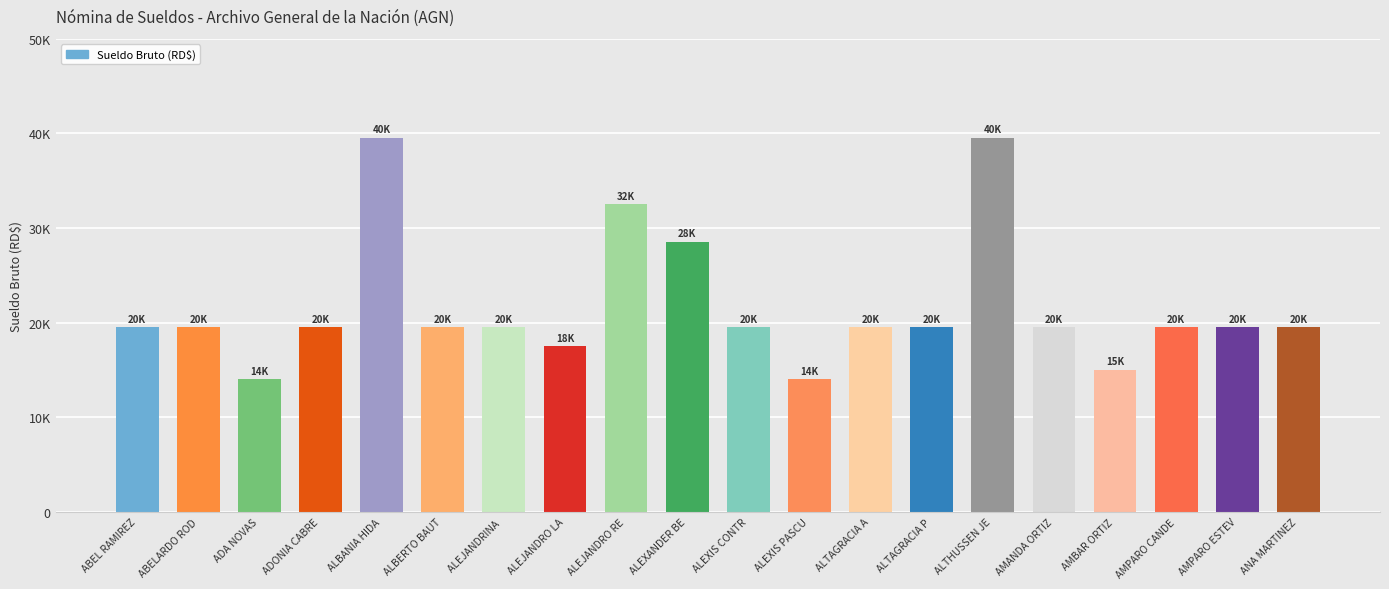

Which label corresponds to the largest value in the chart?

ALBANIA HIDA